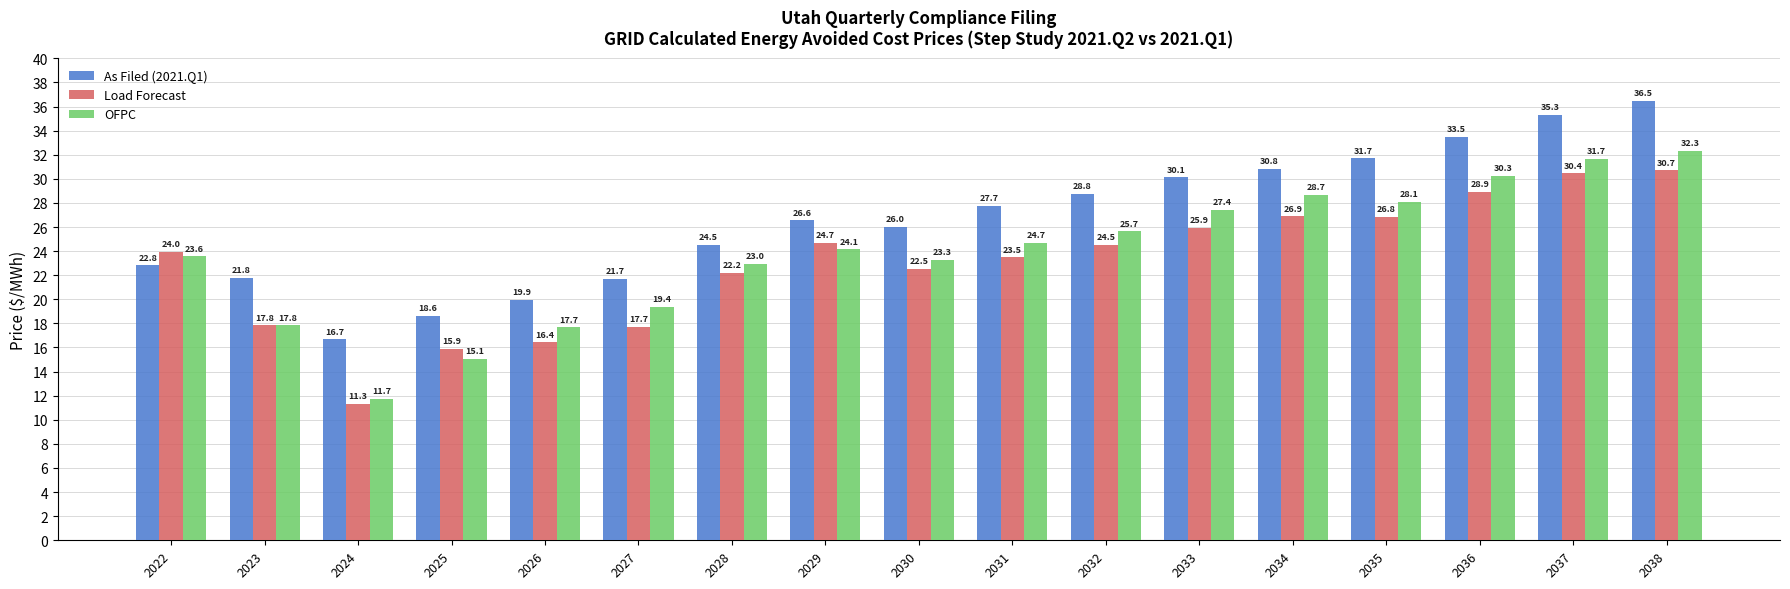

Reading left to right, extract all data points from this chart.

As Filed (2021.Q1): 22.8	21.8	16.7	18.6	19.9	21.7	24.5	26.6	26.0	27.7	28.8	30.1	30.8	31.7	33.5	35.3	36.5
Load Forecast: 24.0	17.8	11.3	15.9	16.4	17.7	22.2	24.7	22.5	23.5	24.5	25.9	26.9	26.8	28.9	30.4	30.7
OFPC: 23.6	17.8	11.7	15.1	17.7	19.4	23.0	24.1	23.3	24.7	25.7	27.4	28.7	28.1	30.3	31.7	32.3